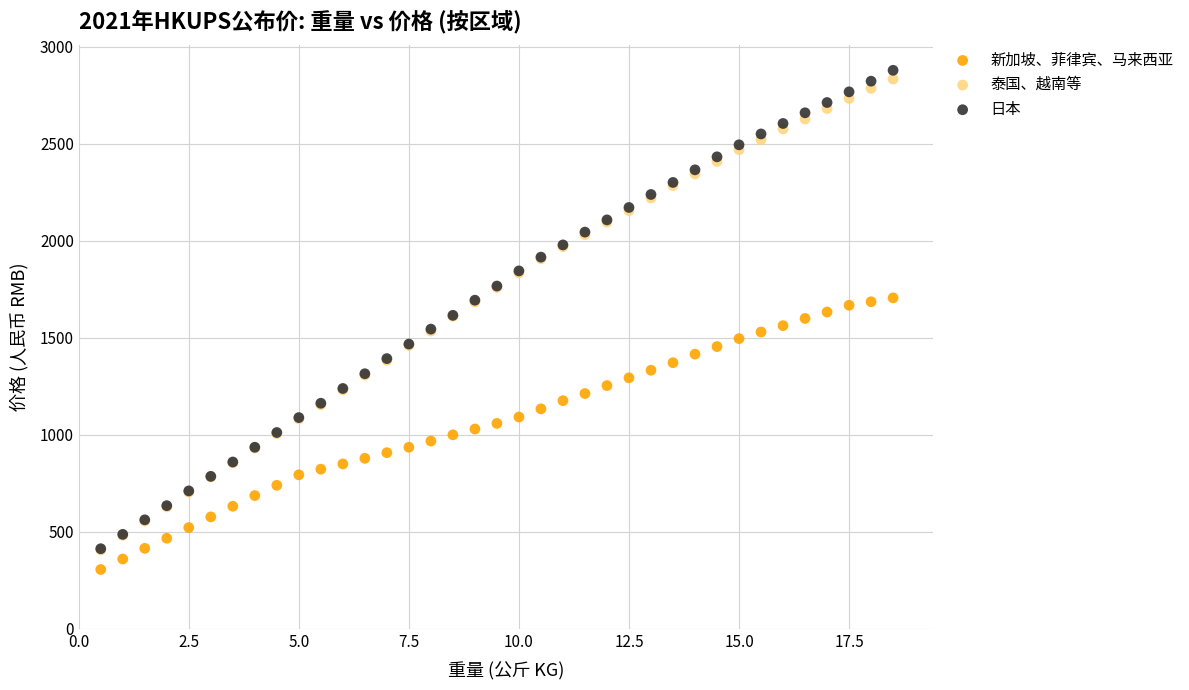

Which series contains the highest Y value?

日本